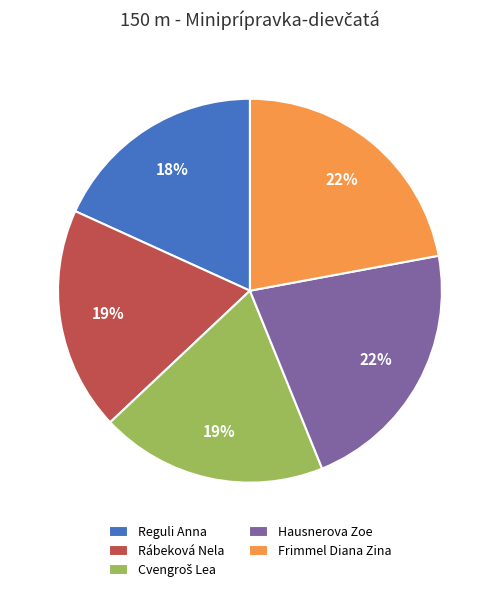

Combined, do Frimmel Diana Zina and Rábeková Nela account for over 50%?

No